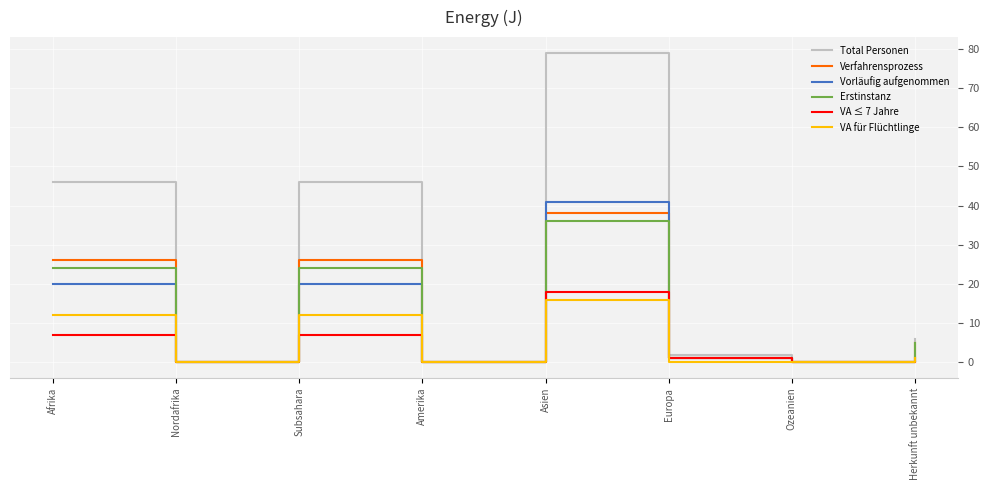

What is the average value of the VA ≤ 7 Jahre series?

4